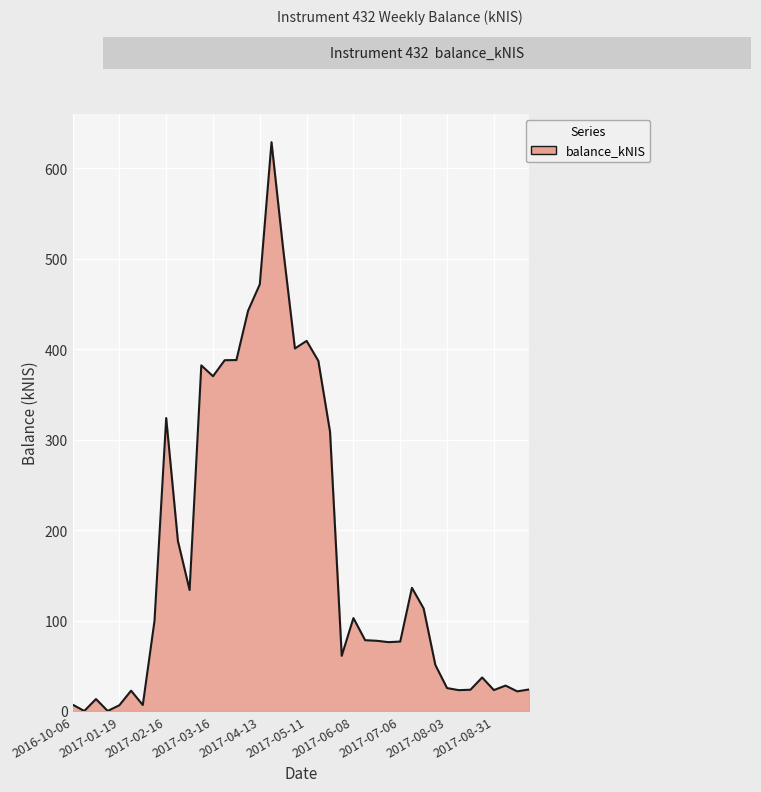

Reading left to right, what are all the values shown in this chart?

2016-10-06=7.0	2016-10-13=0.0	2017-01-05=13.1	2017-01-12=0.0	2017-01-19=6.3	2017-01-26=22.4	2017-02-02=6.5	2017-02-09=99.5	2017-02-16=324.0	2017-02-23=188.0	2017-03-02=133.8	2017-03-09=382.2	2017-03-16=370.2	2017-03-23=387.9	2017-03-30=388.1	2017-04-06=442.7	2017-04-13=471.9	2017-04-20=629.0	2017-04-27=510.3	2017-05-04=400.9	2017-05-11=409.3	2017-05-18=387.2	2017-05-25=308.8	2017-06-01=61.0	2017-06-08=102.7	2017-06-15=78.2	2017-06-22=77.6	2017-06-29=76.1	2017-07-06=76.7	2017-07-13=136.2	2017-07-20=113.3	2017-07-27=50.9	2017-08-03=25.3	2017-08-10=23.0	2017-08-17=23.5	2017-08-24=37.0	2017-08-31=23.1	2017-09-07=28.0	2017-09-14=21.6	2017-09-19=23.8